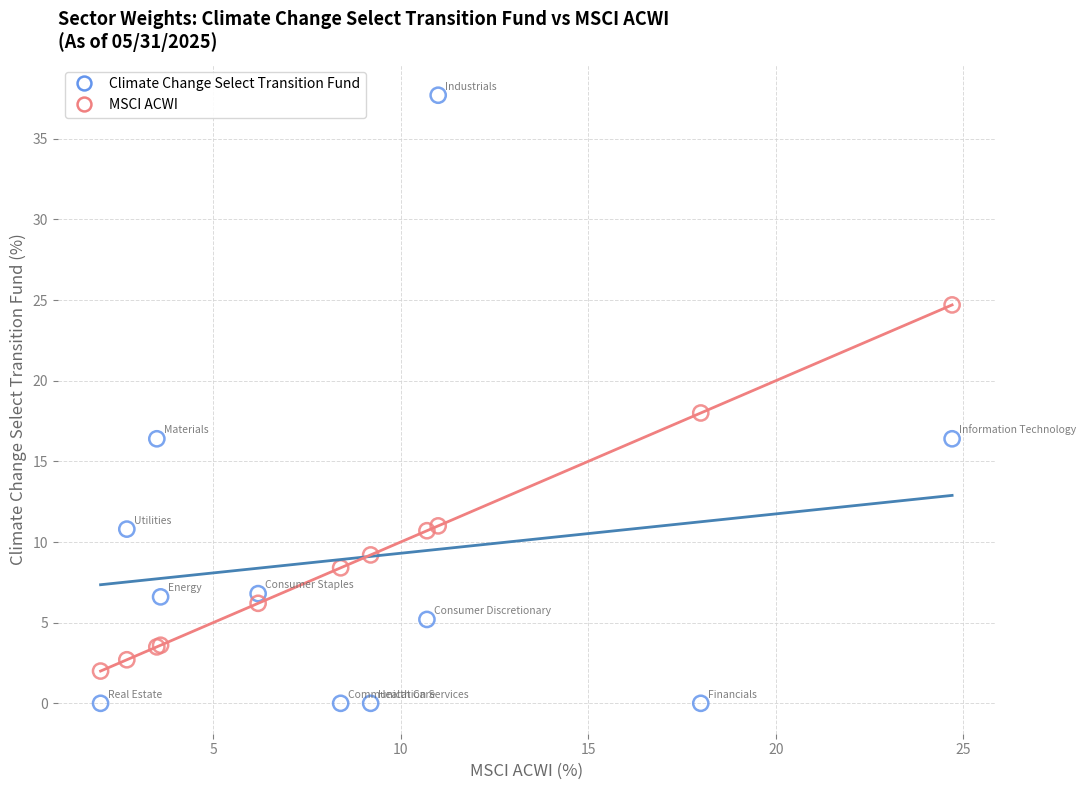

Which series has the largest Y range (max minus min)?

Climate Change Select Transition Fund